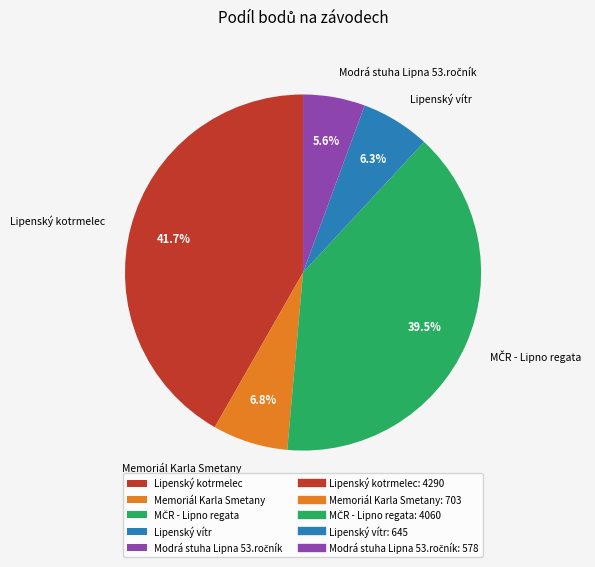

Which category has the biggest portion of the pie?

Lipenský kotrmelec